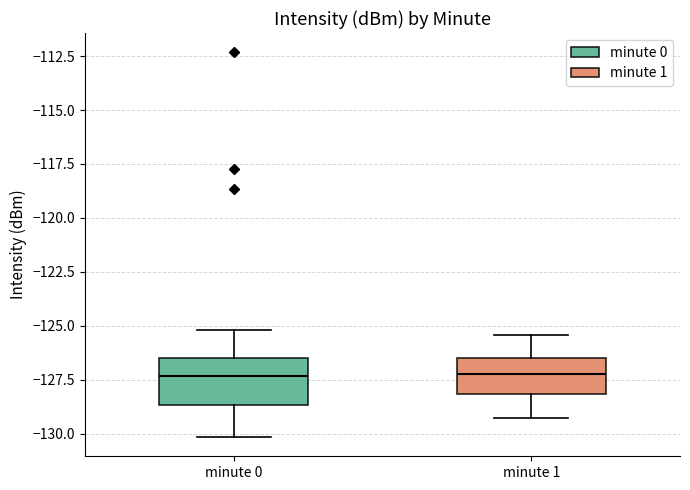

Which box is the tallest, from its lower edge to its upper edge?

minute 0